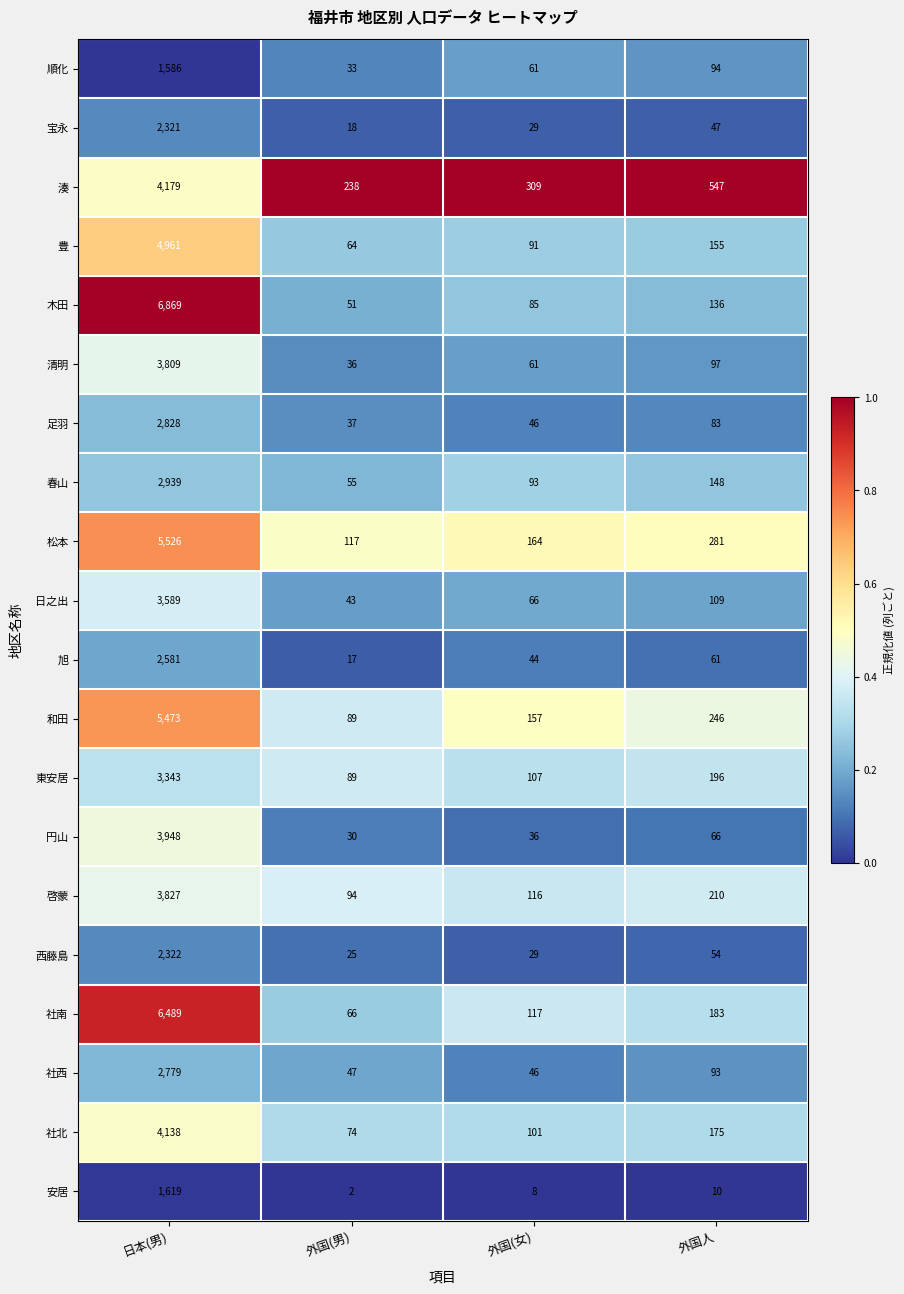

What is the spread (max minus min) of values at 日本(男)?

5283